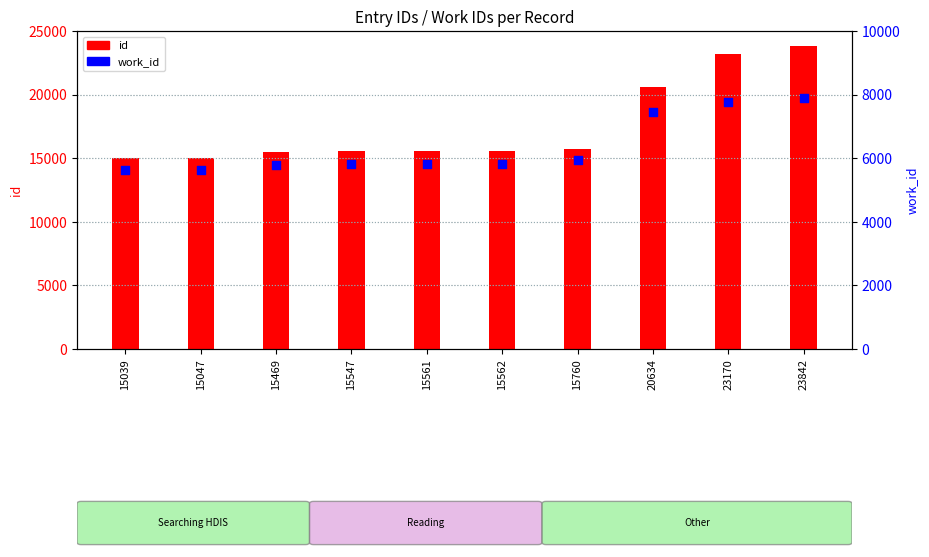

What is the total value across all series at 15547?

21373